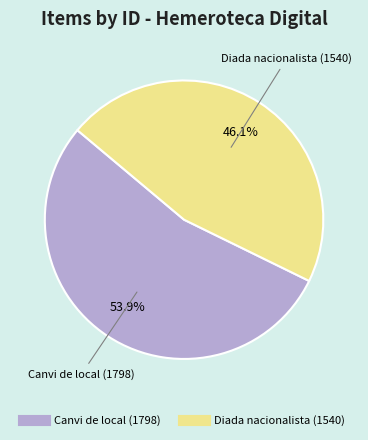

Between Diada nacionalista (1540) and Canvi de local (1798), which is larger?

Canvi de local (1798)